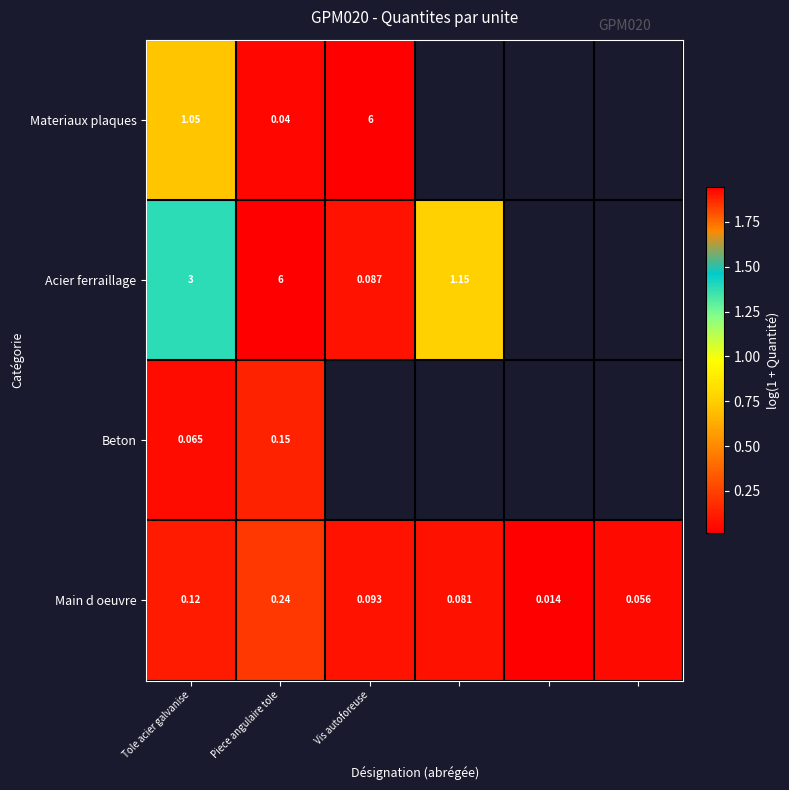

Rank the series at Tole acier galvanise from highest to lowest value.

Acier ferraillage, Materiaux plaques, Main d oeuvre, Beton